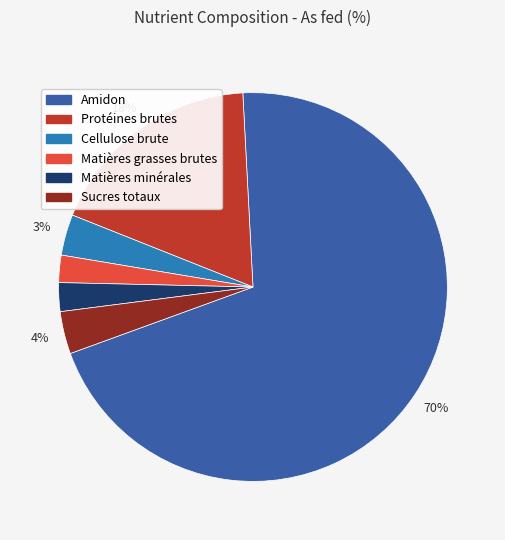

The Protéines brutes slice represents 18% of the pie. True or false?

True